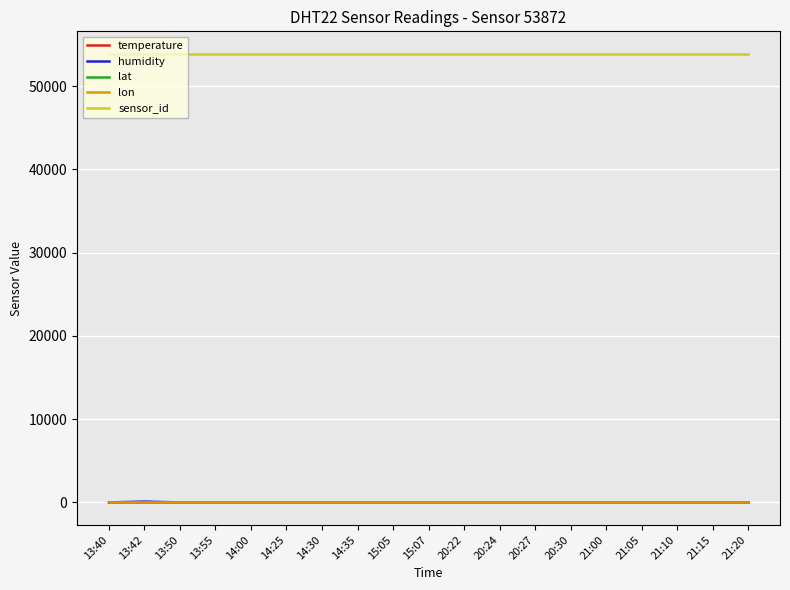

True or false: lon and sensor_id intersect in this chart.

False